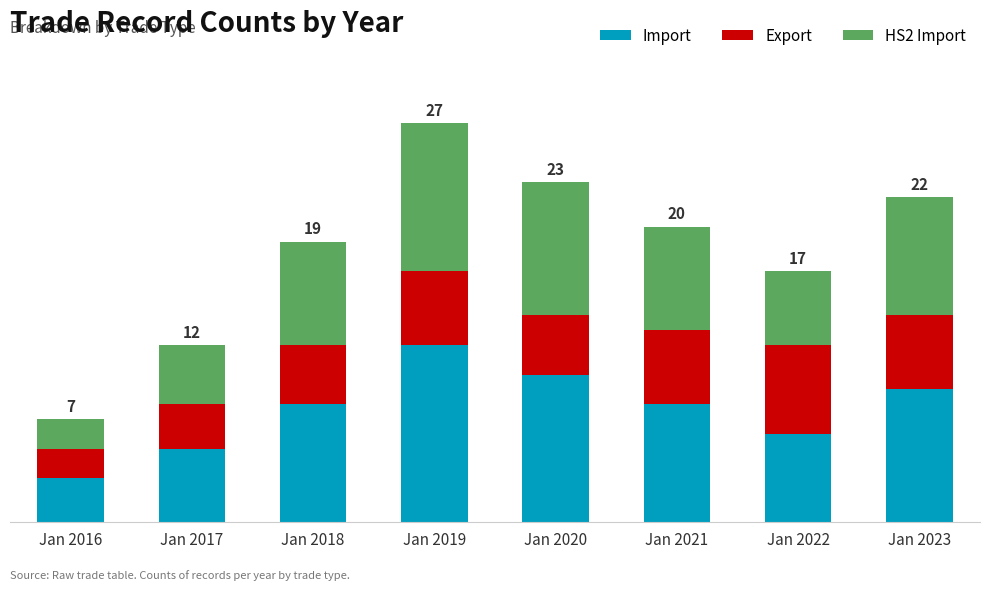

What are all the series names shown in the legend?

Import, Export, HS2 Import